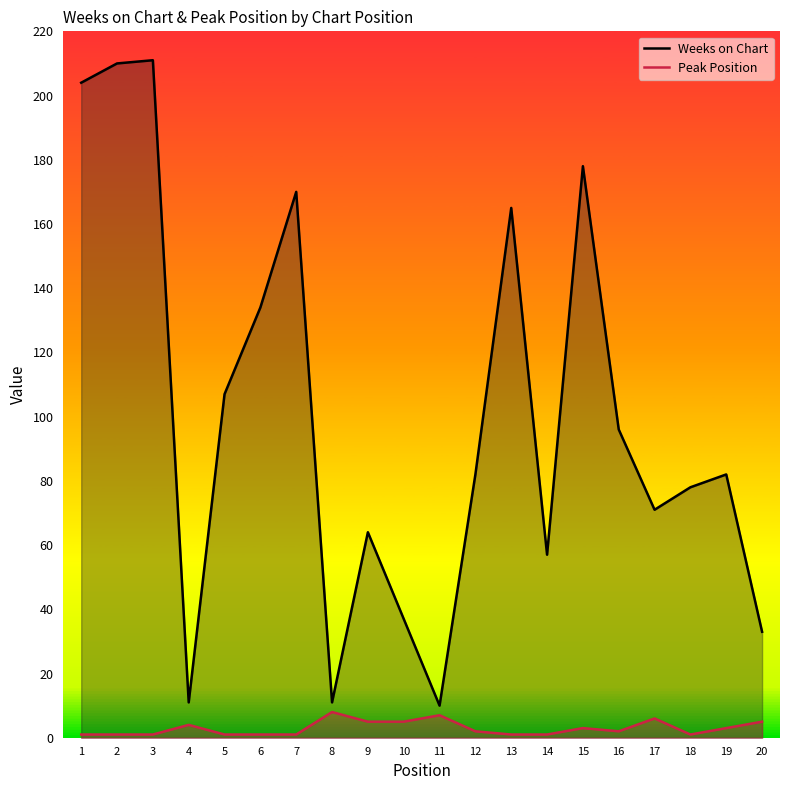

Reading right to left, extract all data points from this chart.

Weeks on Chart: 33	82	78	71	96	178	57	165	82	10	37	64	11	170	134	107	11	211	210	204
Peak Position: 5	3	1	6	2	3	1	1	2	7	5	5	8	1	1	1	4	1	1	1